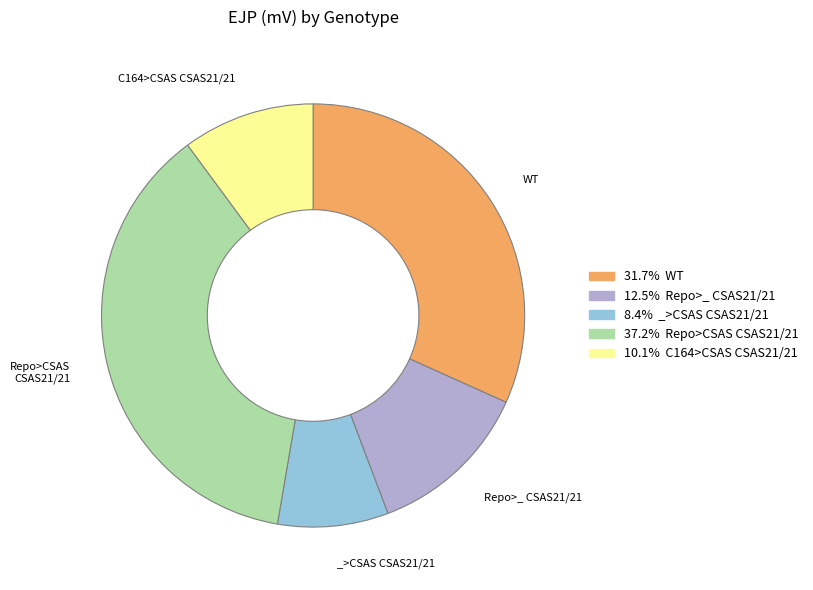

Does any single category account for the majority?

No